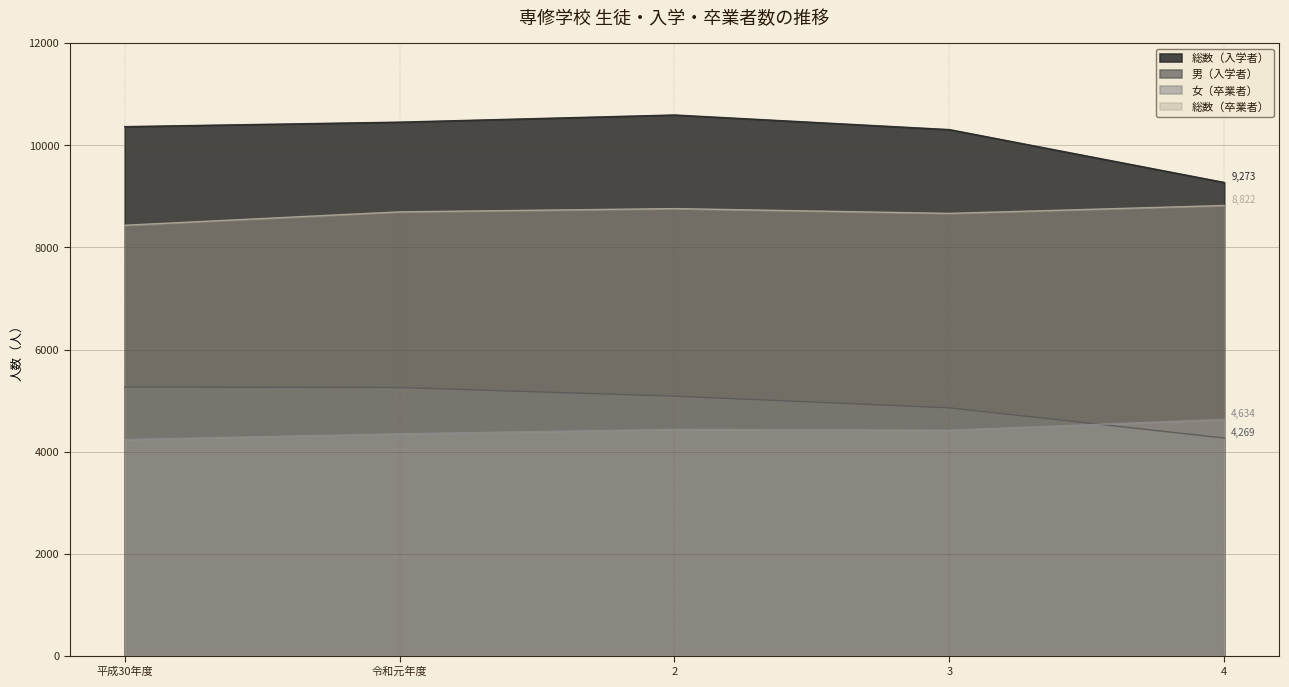

What position from the right is 4?

1